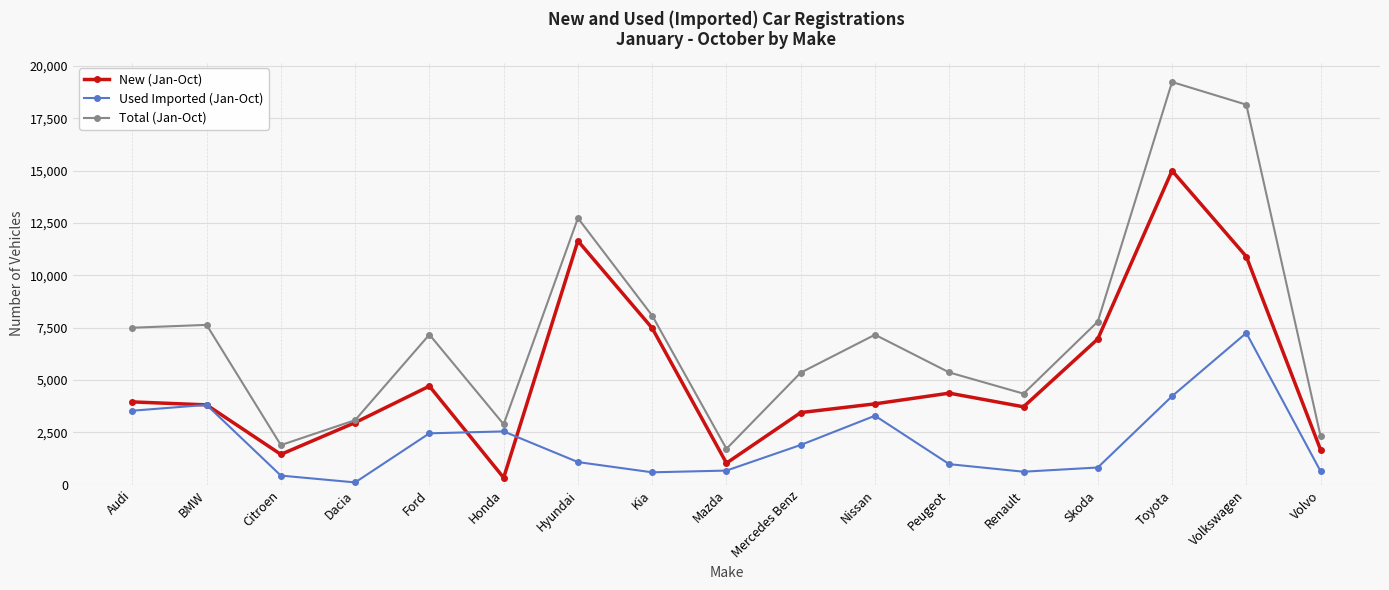

What is the sum of the New (Jan-Oct) values at Volkswagen and Nissan?

14761